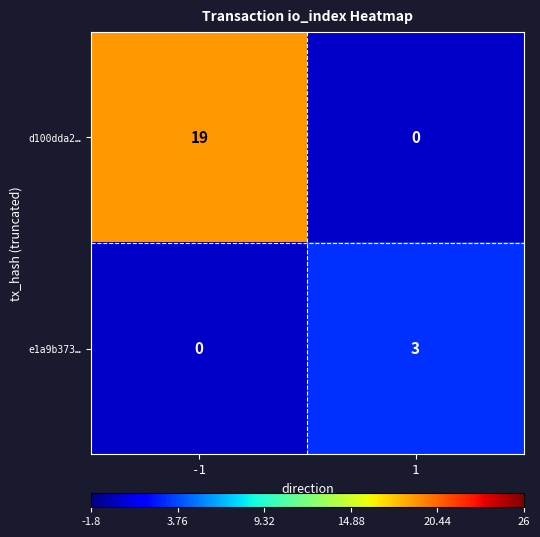

At which category is the sum across all series the highest?

-1